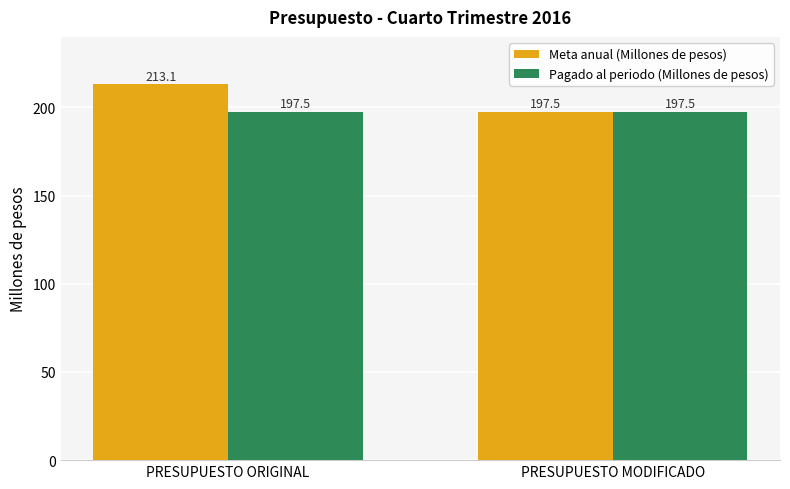

Count the number of categories in the chart.

2